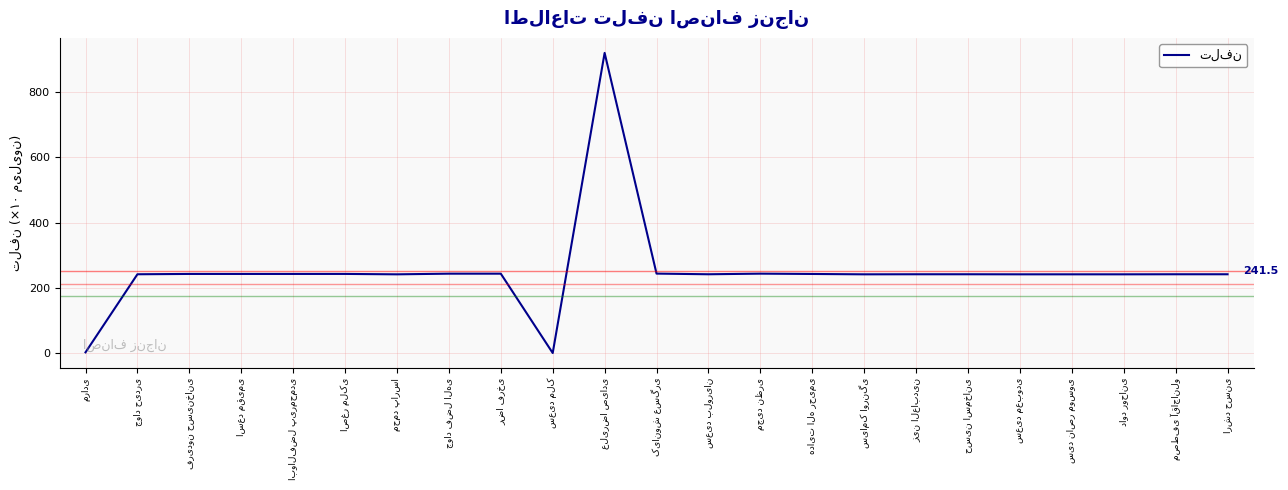

What is the difference between the maximum and minimum values?

919.1